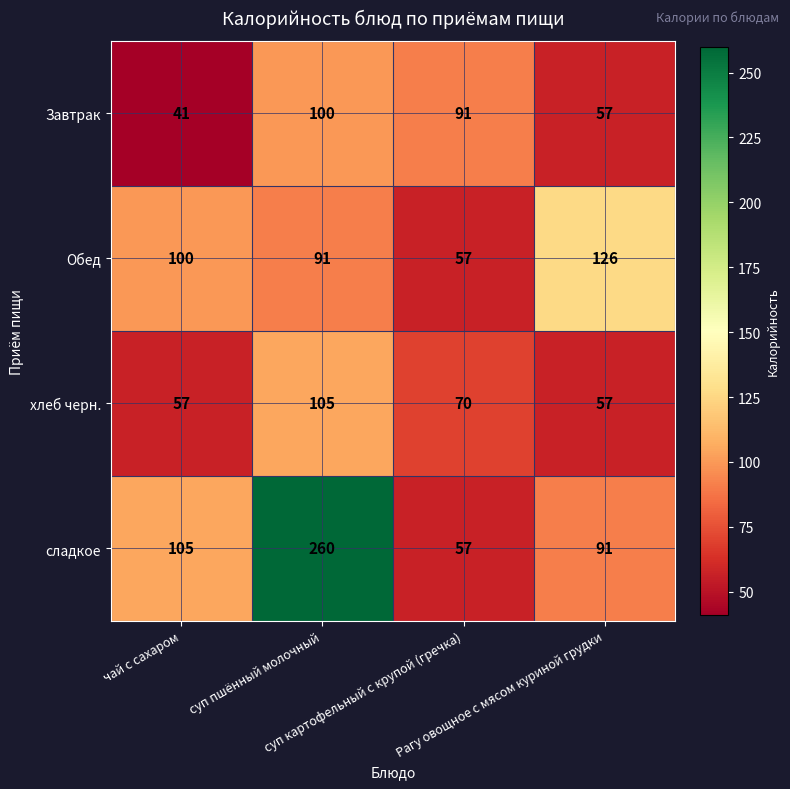

How many Обед values are between 91 and 126?

3